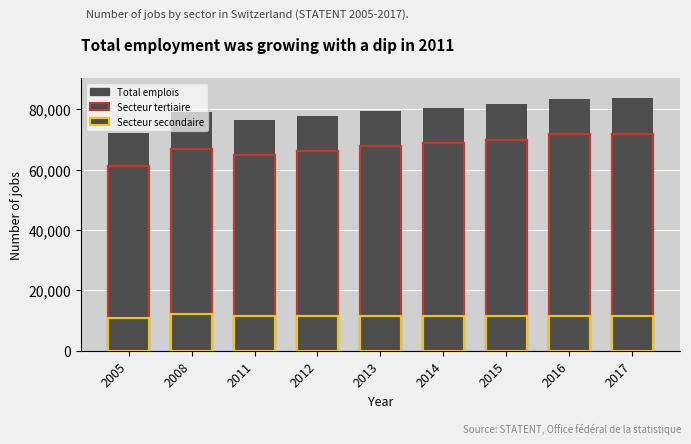

What is the difference between the highest and lowest values at 2016?

71820